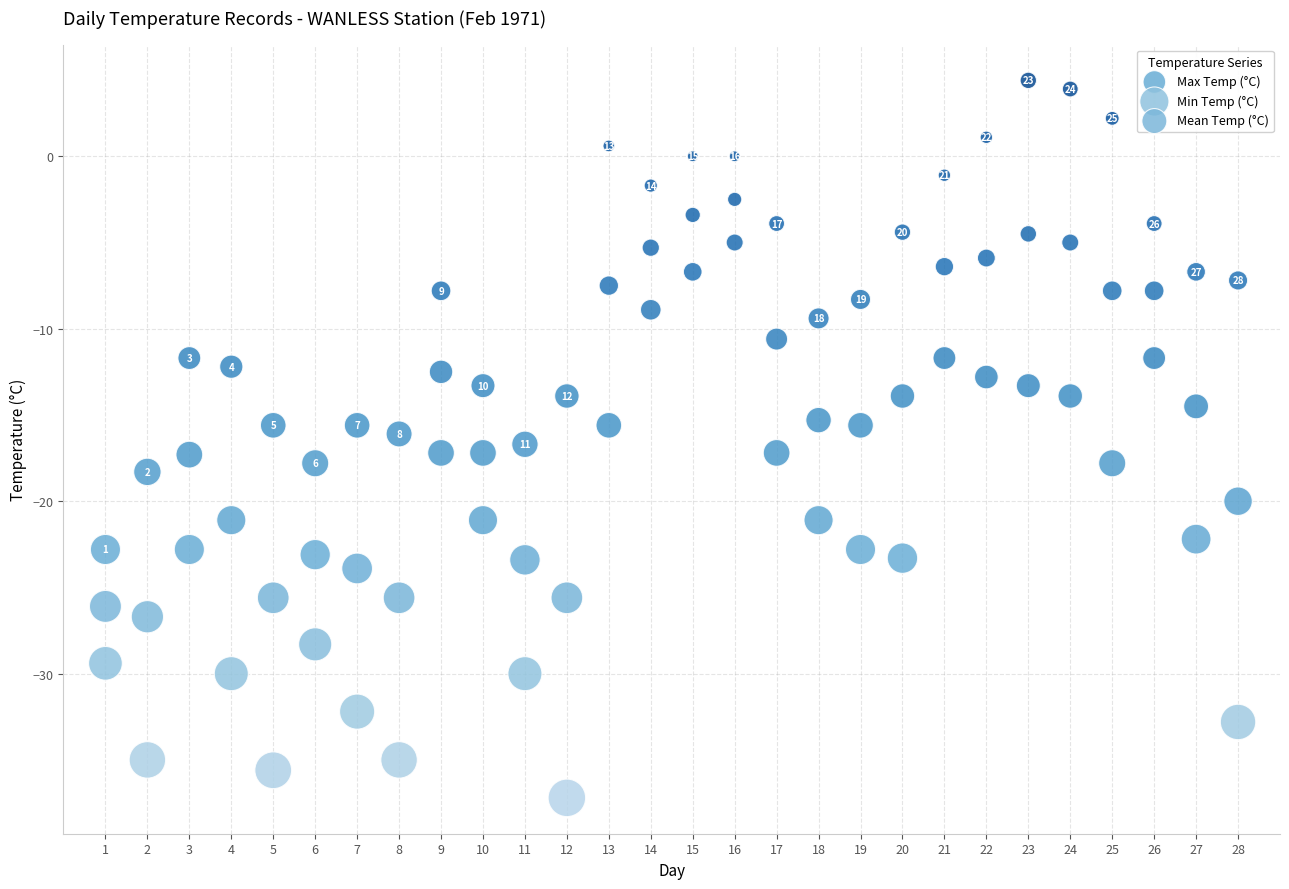

Across all data points, what is the range of X values (max minus min)?

27.0